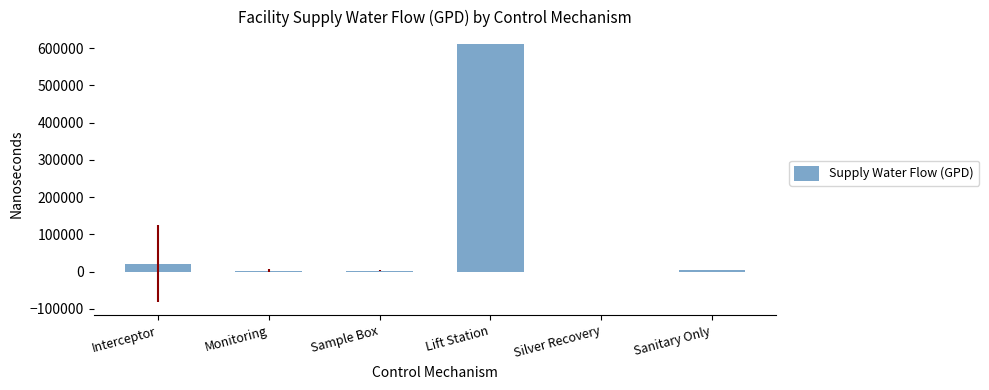

What is the sum of the values at Sanitary Only and Silver Recovery?

3440.0